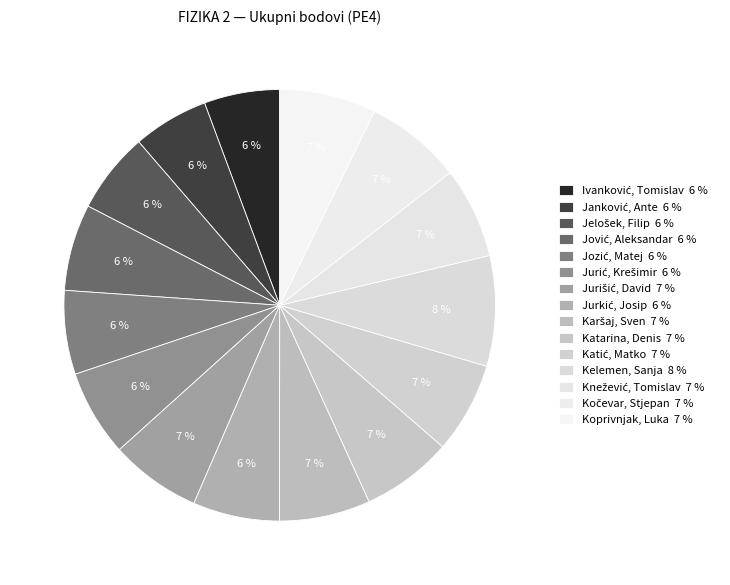

How many slices are in this pie chart?

15